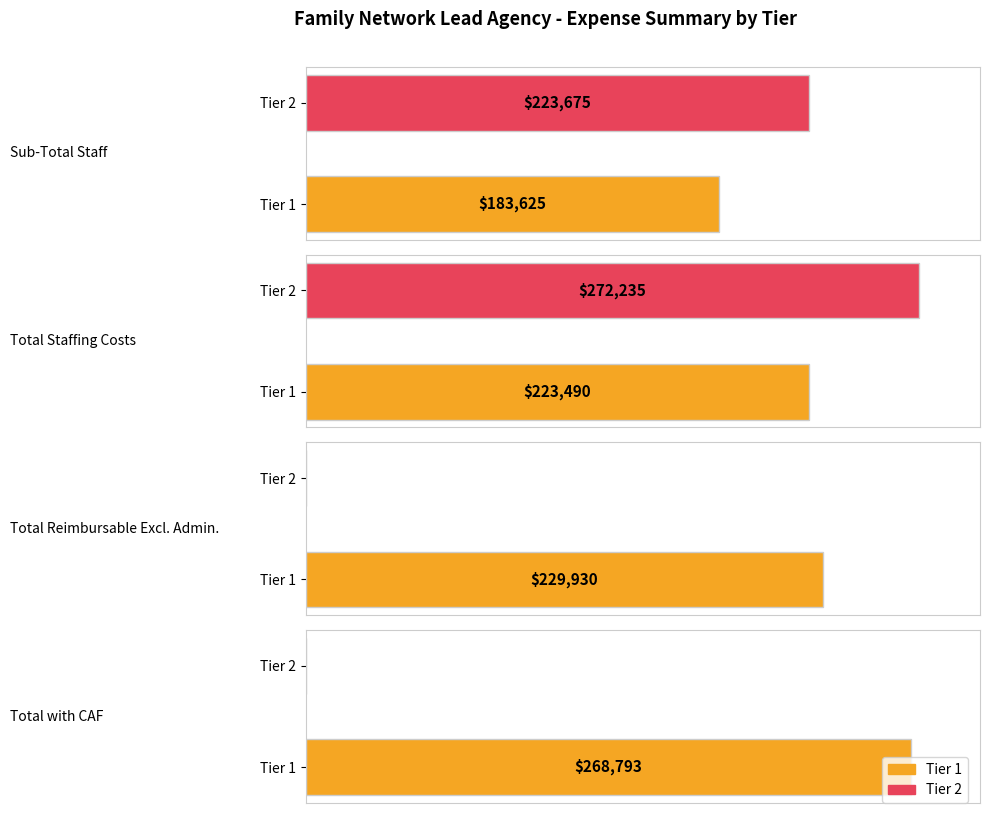

At which label does Total Staffing Costs reach its minimum?

Tier 1